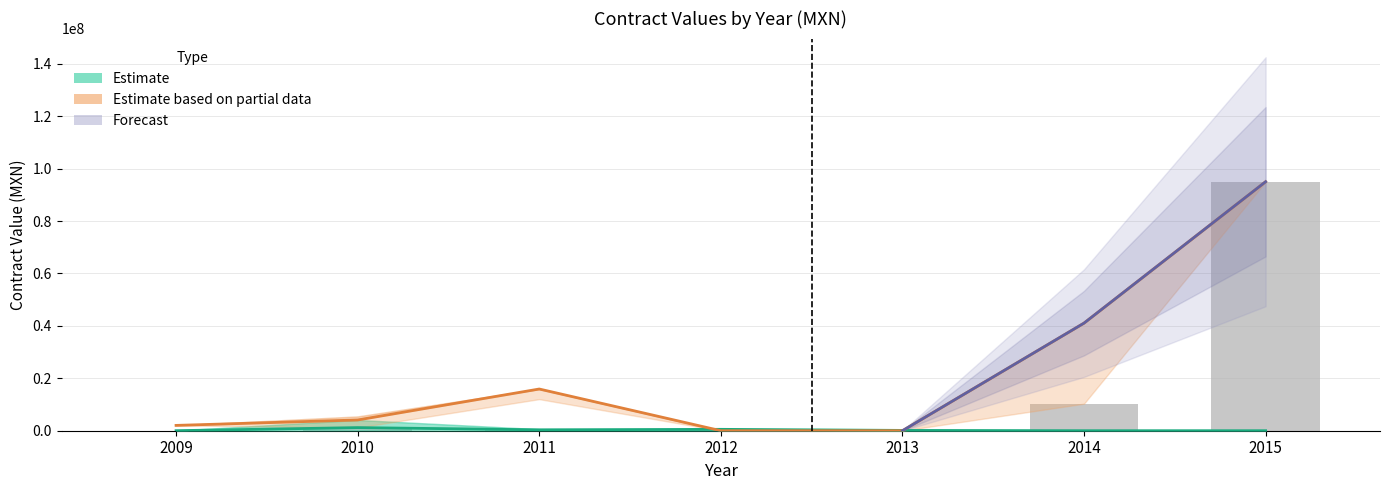

How many series are shown in this chart?

3